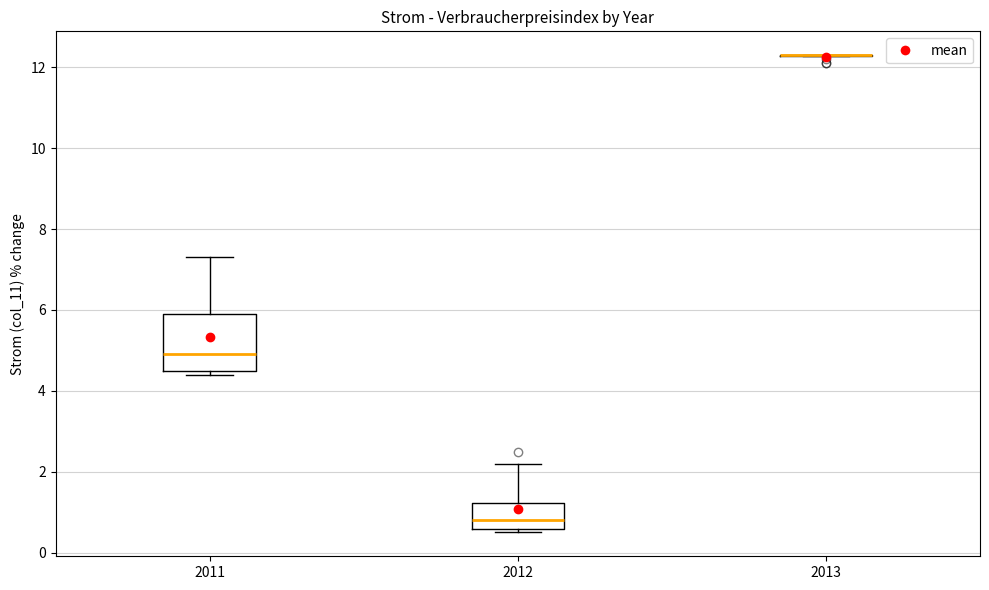

Reading left to right, transcribe this box plot: for each box, give where its median line is, the range the box spans, and where its two whiskers end, as read against the y-axis. The values are not printed on the chart, so give them approximately, as read against the axis.

2011: median 5.0, box 4.6 to 6.0, whiskers 4.4 to 7.4
2012: median 0.8, box 0.6 to 1.2, whiskers 0.6 (just below the box's lower edge) to 2.2
2013: box collapsed to a line at 12.4, whiskers 12.2 to 12.4